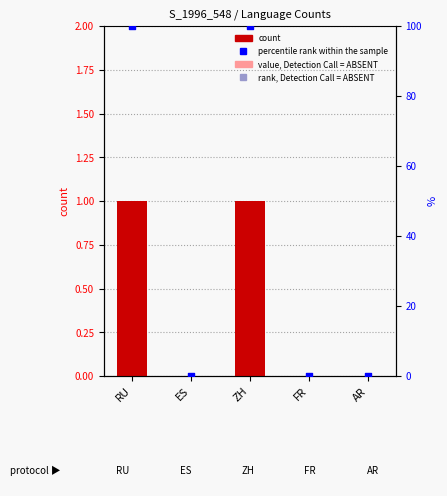

Which series has the widest spread of Y values?

percentile rank within the sample